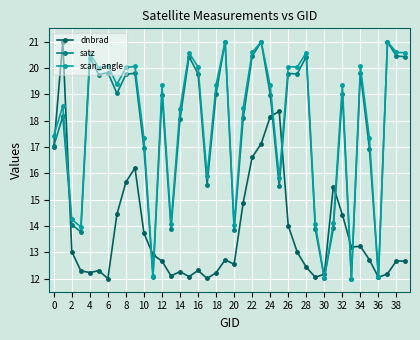

True or false: dnbrad has more than 0 interior local peaks.

True